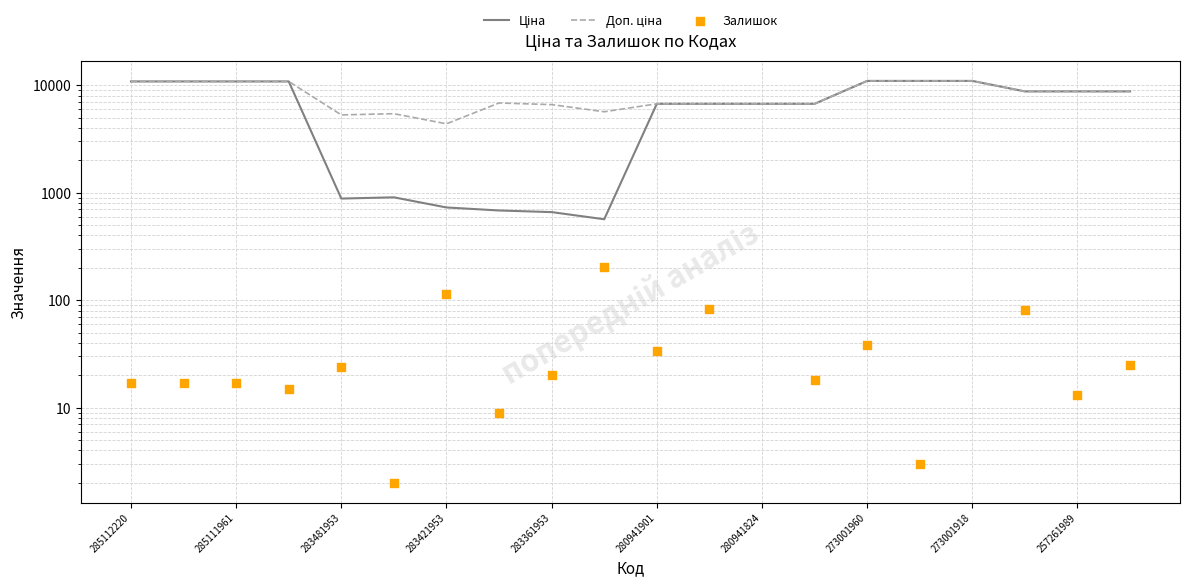

Which series contains the highest Y value?

Ціна